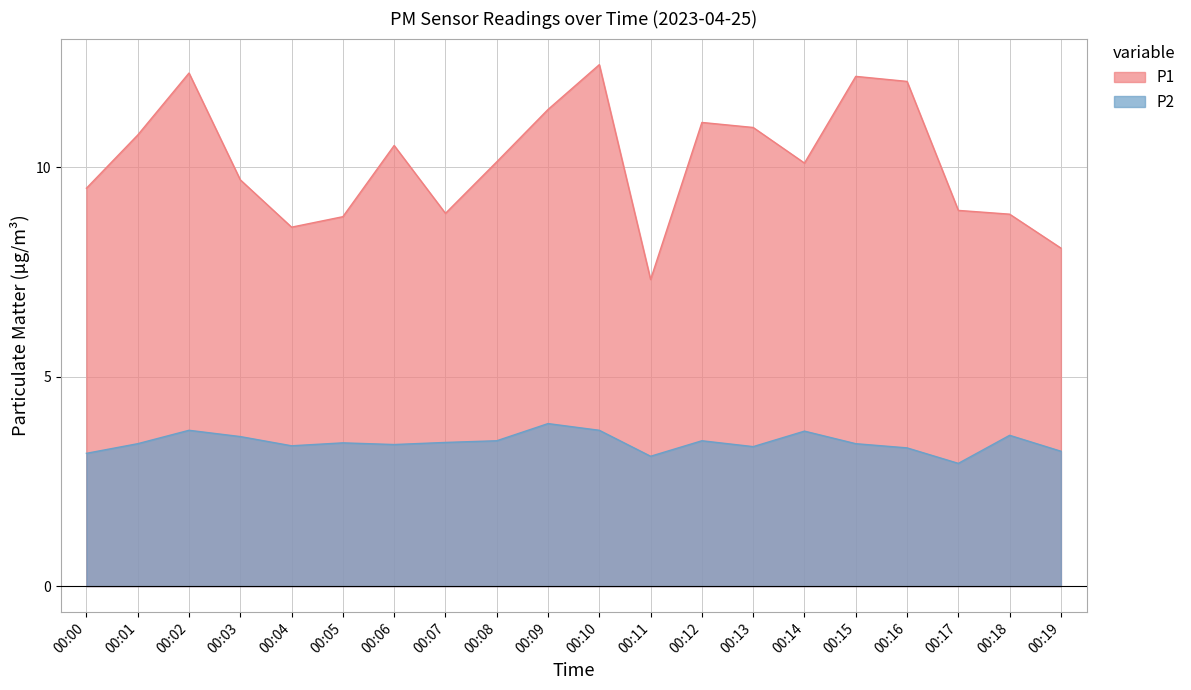

What is the value of the P1 point at the 18th from the left?

9.0